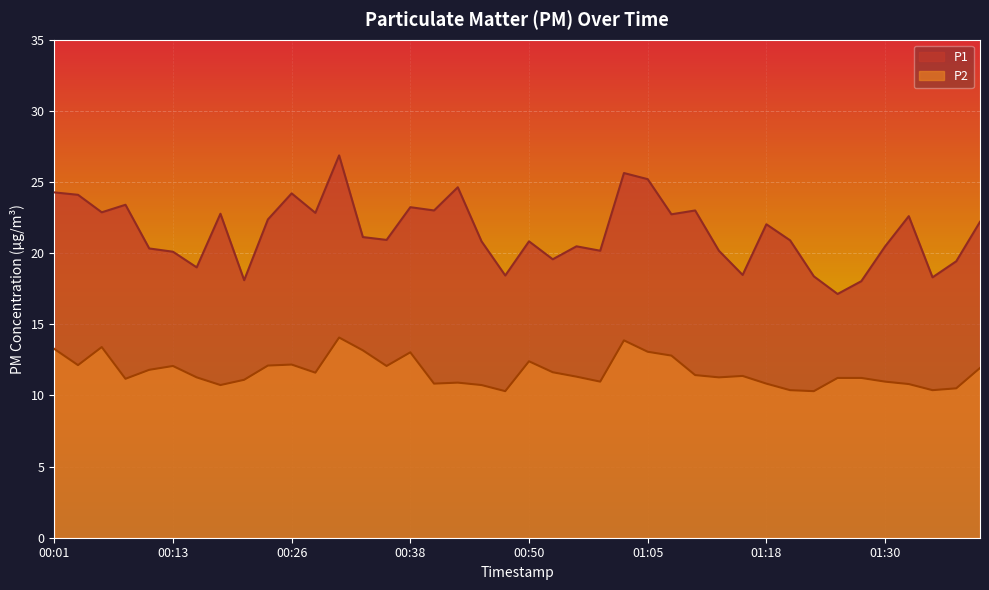

What is the difference between the maximum and minimum values in the P1 series?

9.7